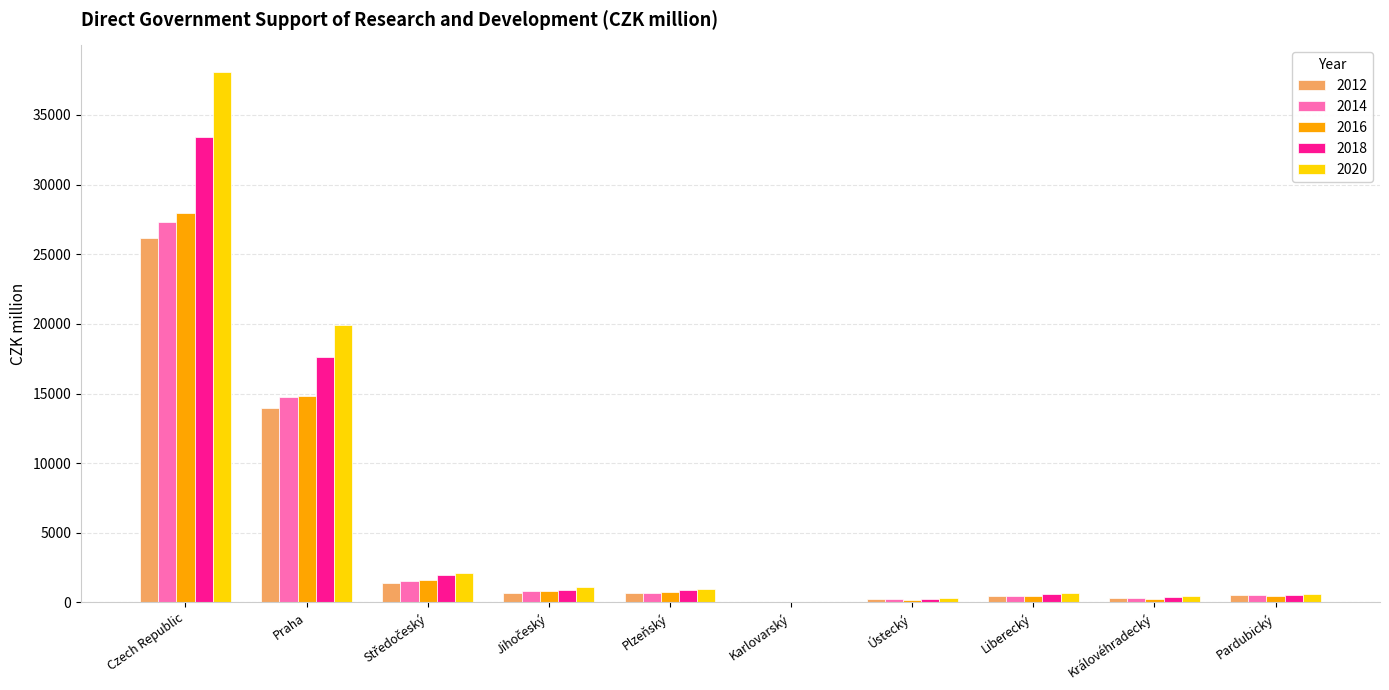

How many categories are shown in the chart?

10